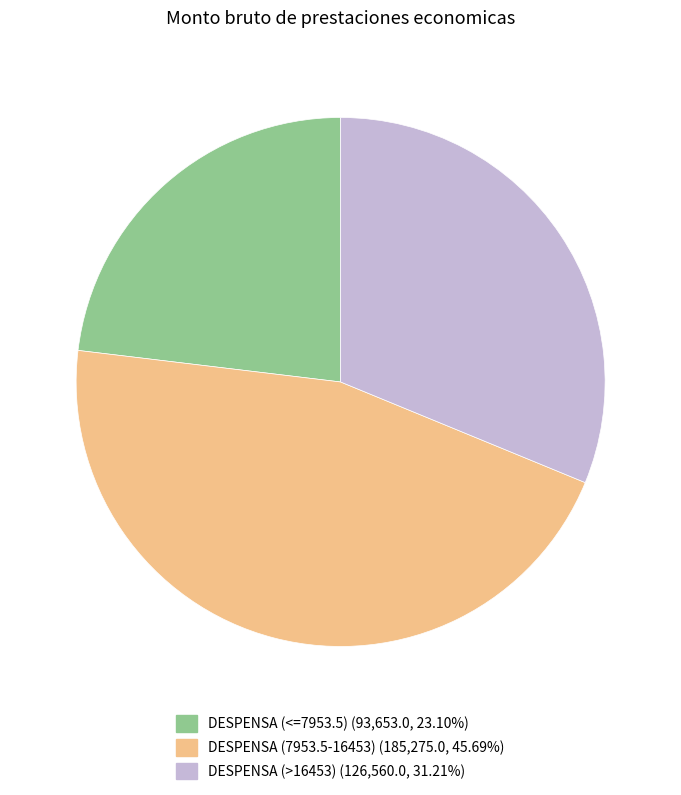

Is there any slice that represents more than half of the pie?

No